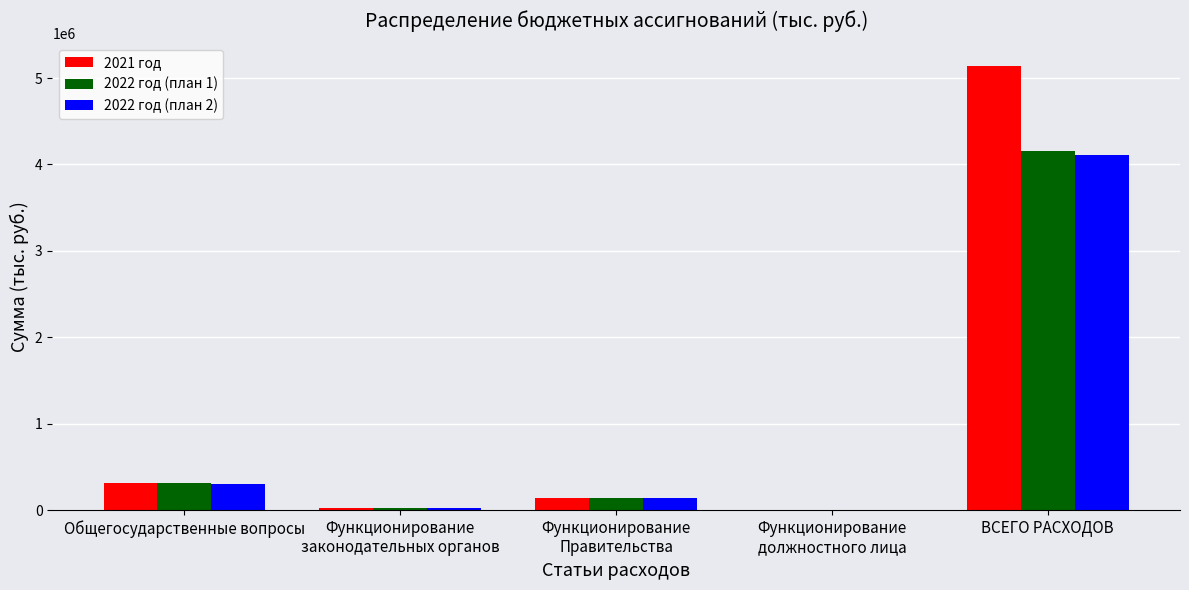

The 2021 год series shows 8105313.9 at ВСЕГО РАСХОДОВ. True or false?

False